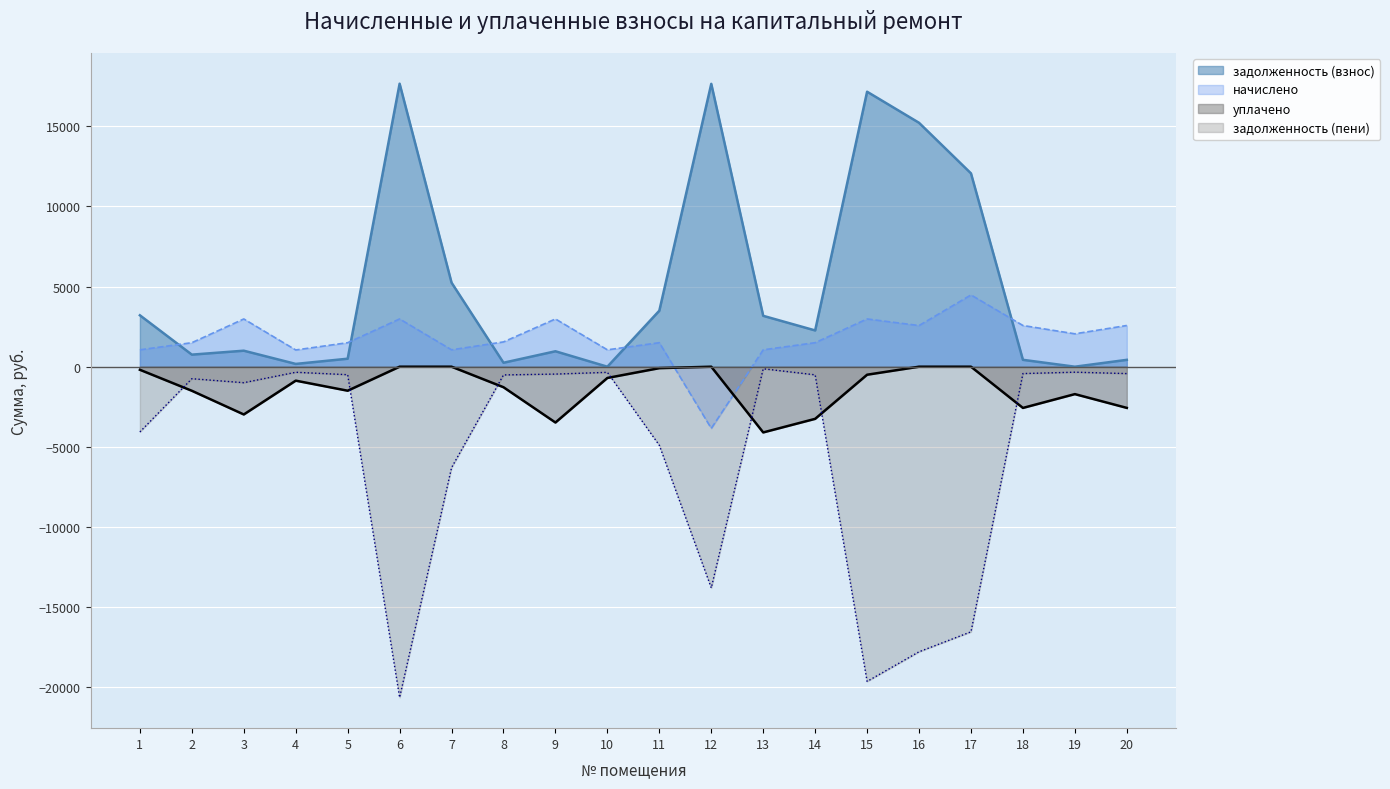

Which label corresponds to the largest value in the chart?

6